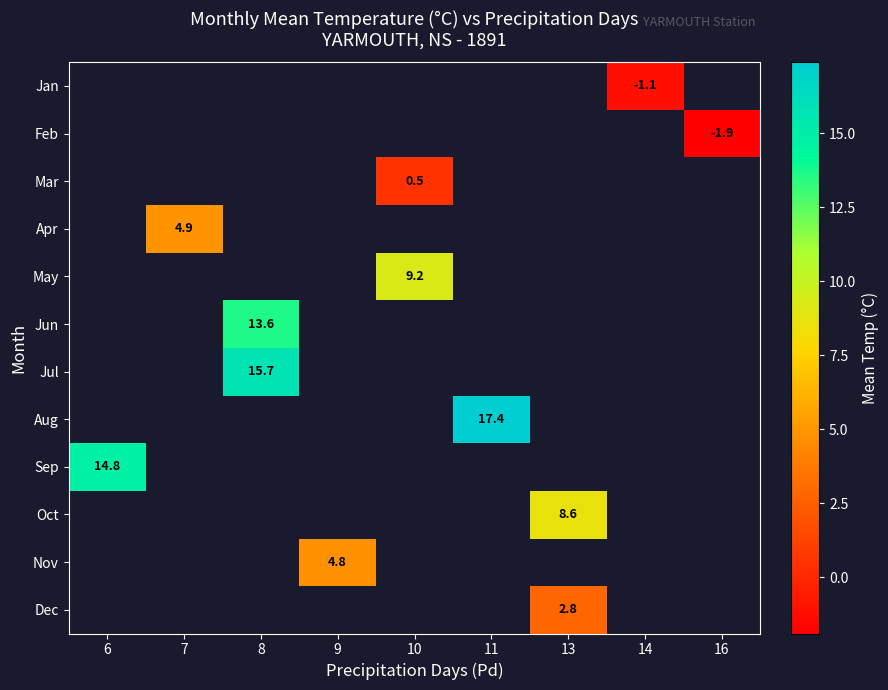

The Oct series shows 1.7 at 13. True or false?

False